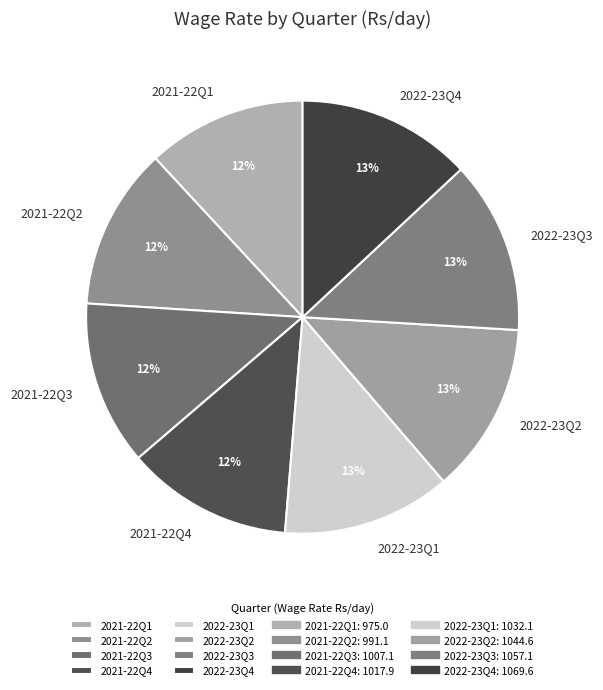

Combined, do 2022-23Q3 and 2021-22Q1 account for over 50%?

No